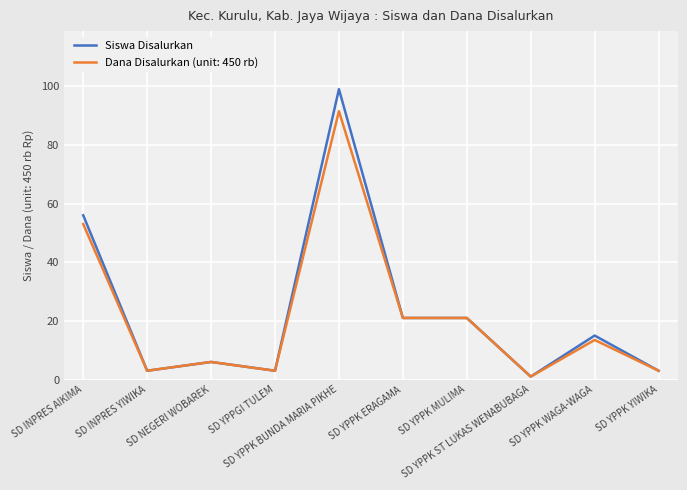

Rank the series by their maximum value, from highest to lowest.

Siswa Disalurkan, Dana Disalurkan (unit: 450 rb)